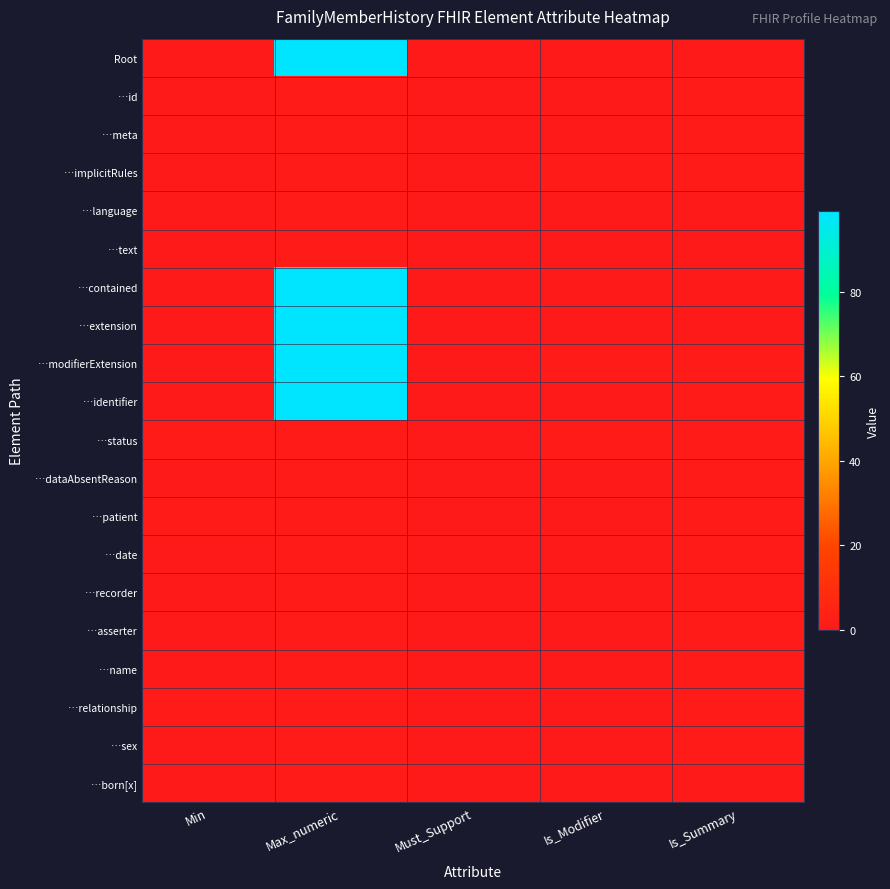

At how many categories does at least one series exceed 77?

1